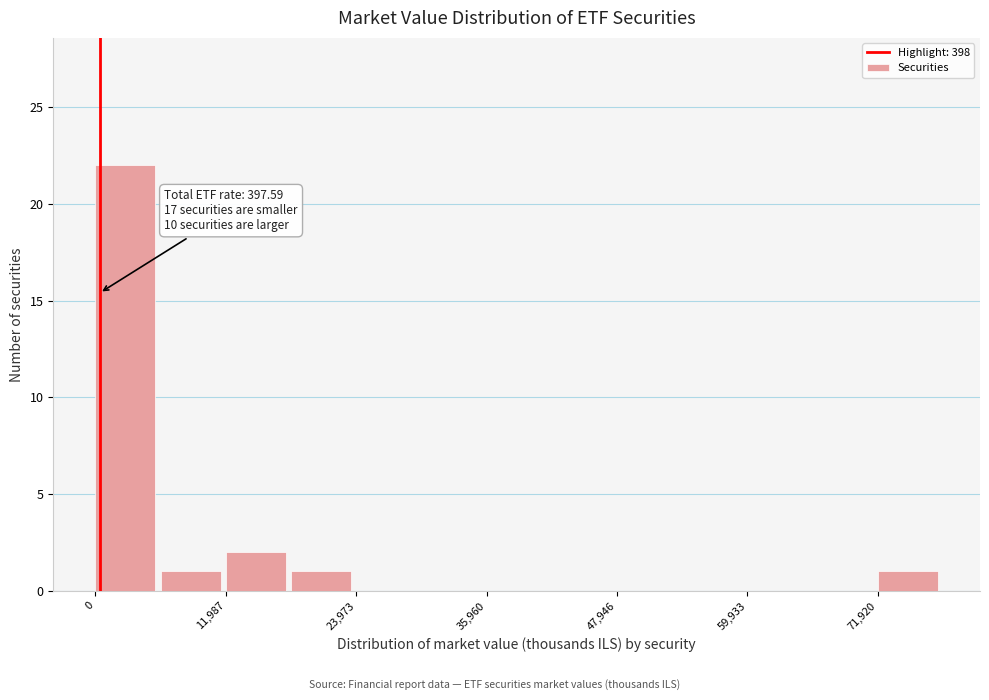

Around what value on the x-axis is the tallest bar? Give the approximate position of its centre, as read against the axis.

2000